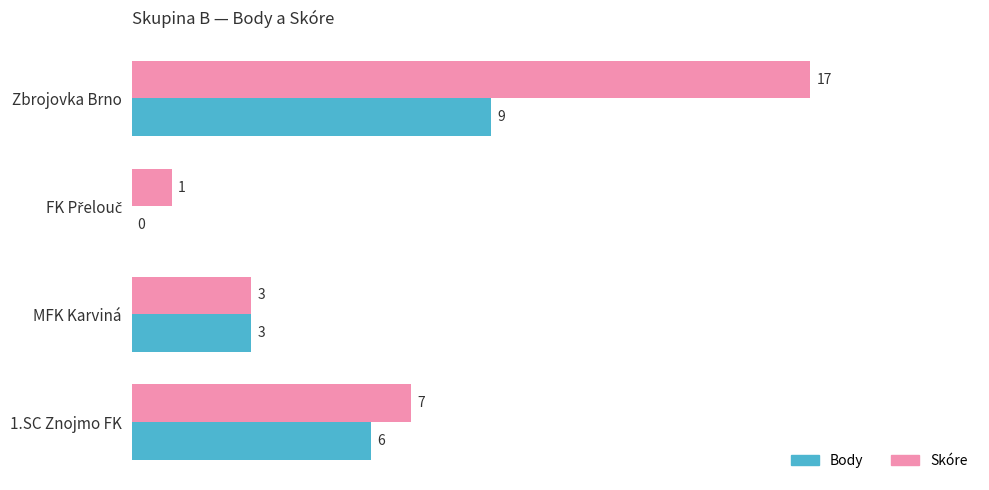

What are all the series names shown in the legend?

Body, Skóre